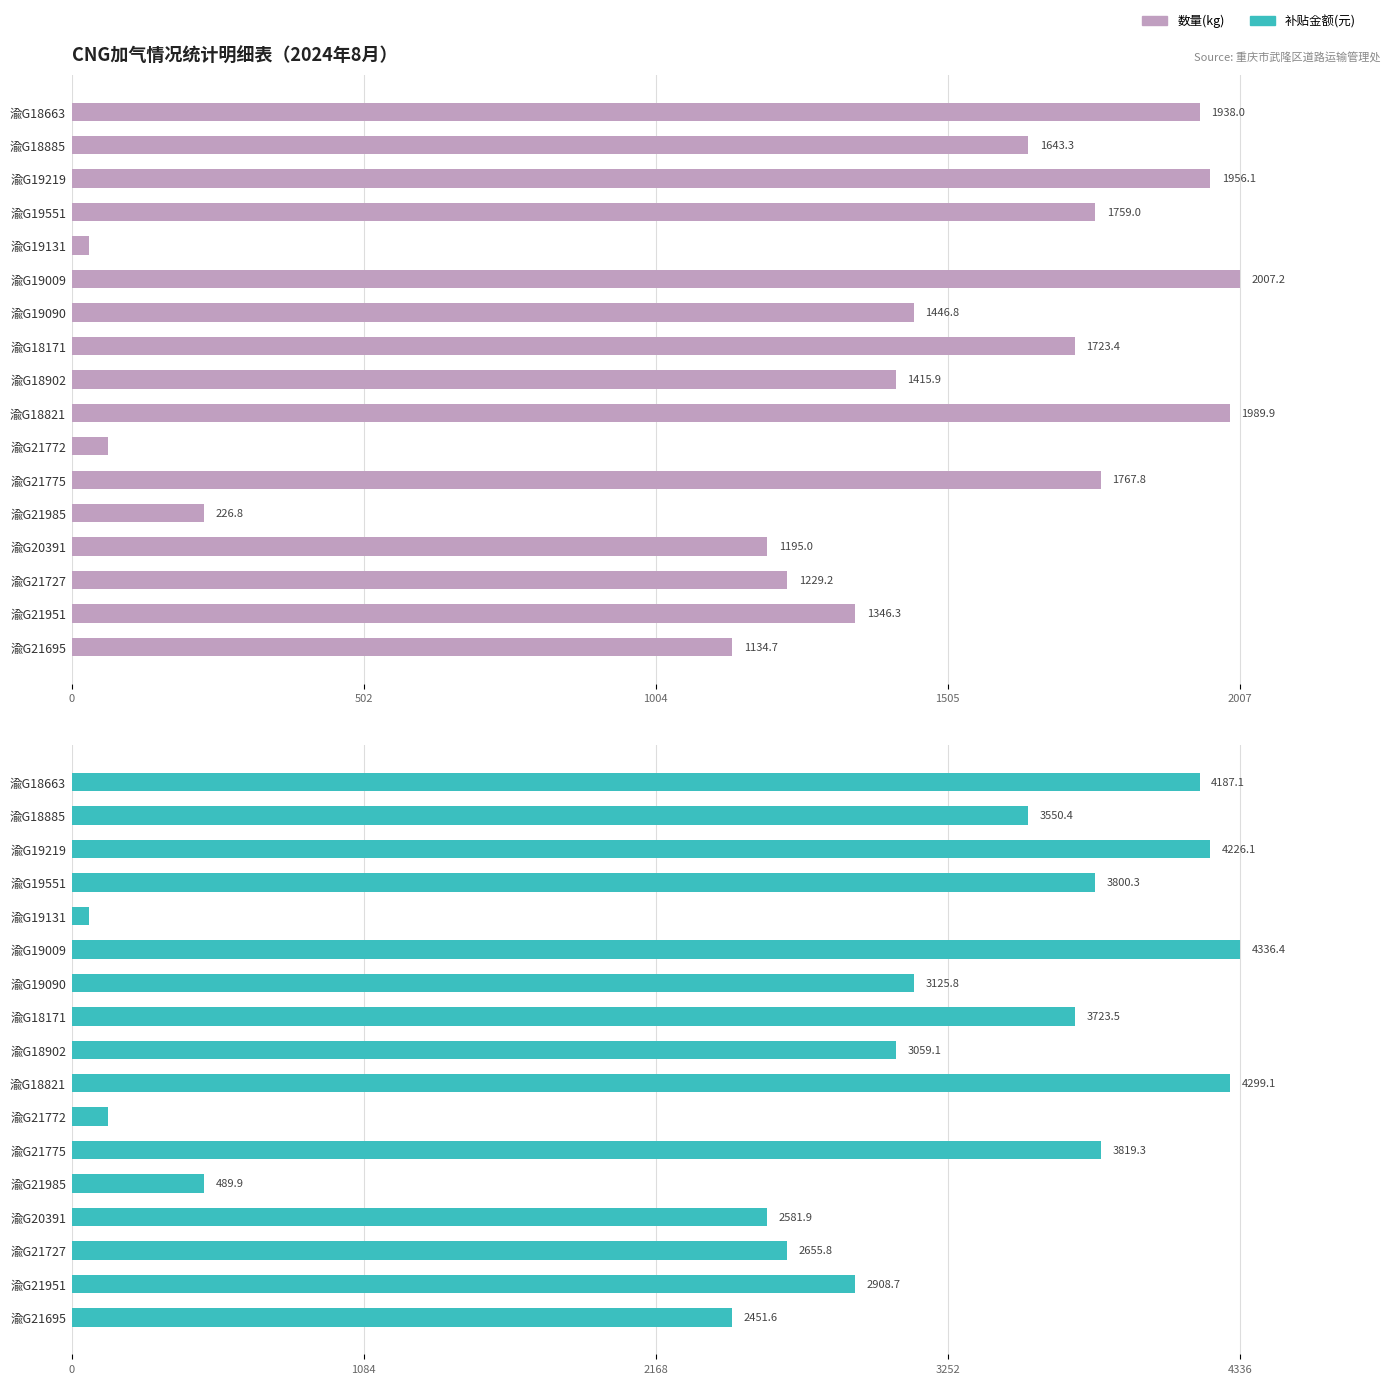

What is the difference between the 补贴金额(元) values at 渝G21695 and 渝G18171?

1271.9